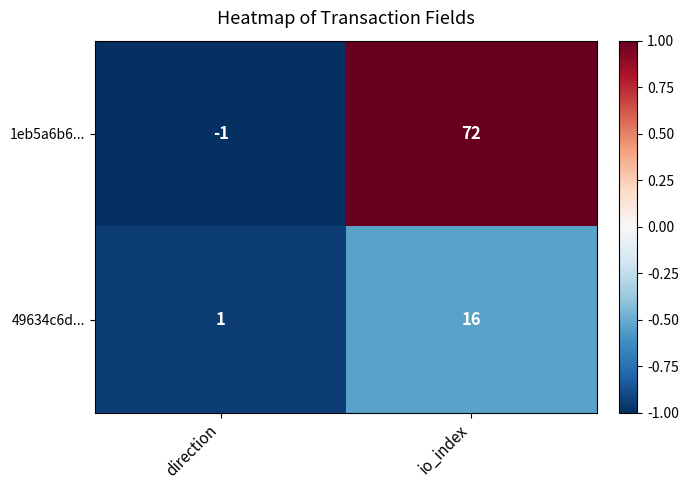

What is the average value of the 1eb5a6b6... series?

36